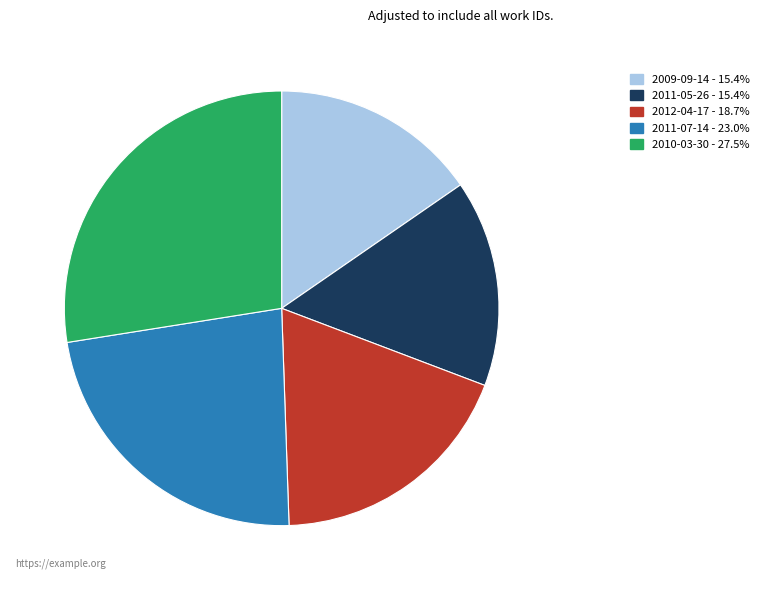

What is the ratio of the value at 2010-03-30 - 27.5% to the value at 2009-09-14 - 15.4%?

1.8